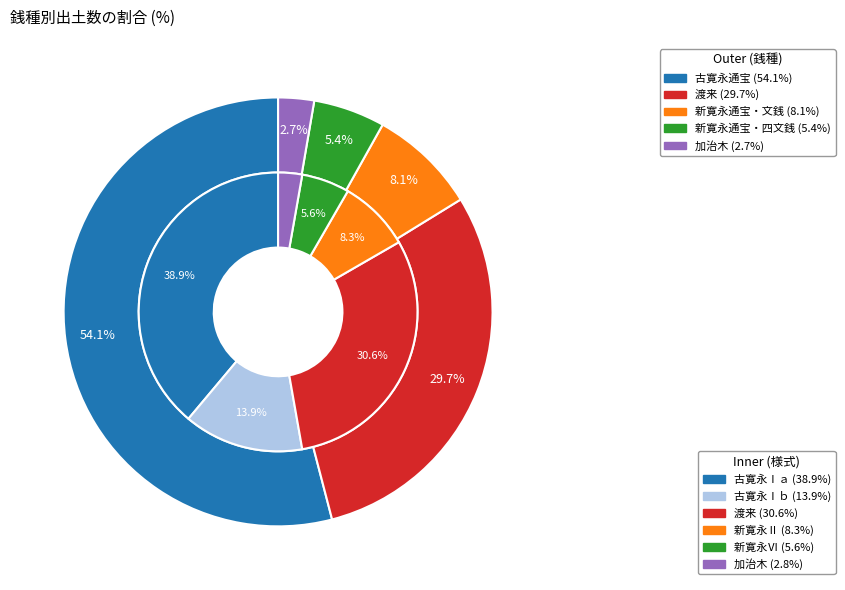

Is the sum of 渡来 and 古寛永通宝 greater than half?

Yes